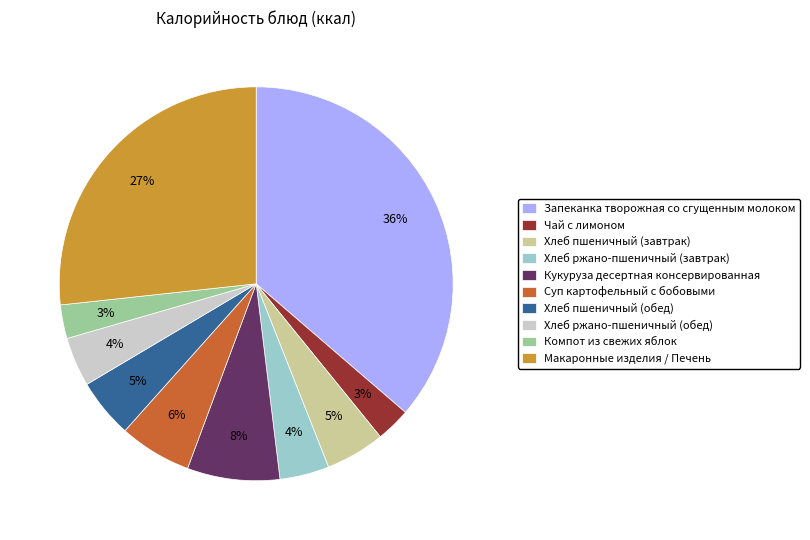

To the nearest percent, what percentage of the pie is Хлеб ржано-пшеничный (завтрак)?

4%